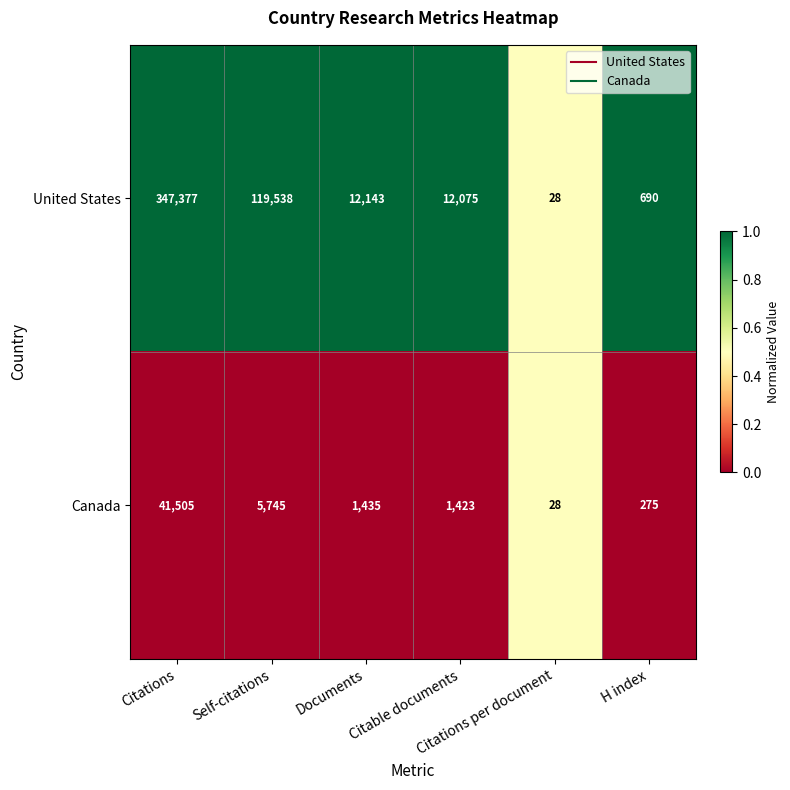

Rank the series by their maximum value, from highest to lowest.

United States, Canada